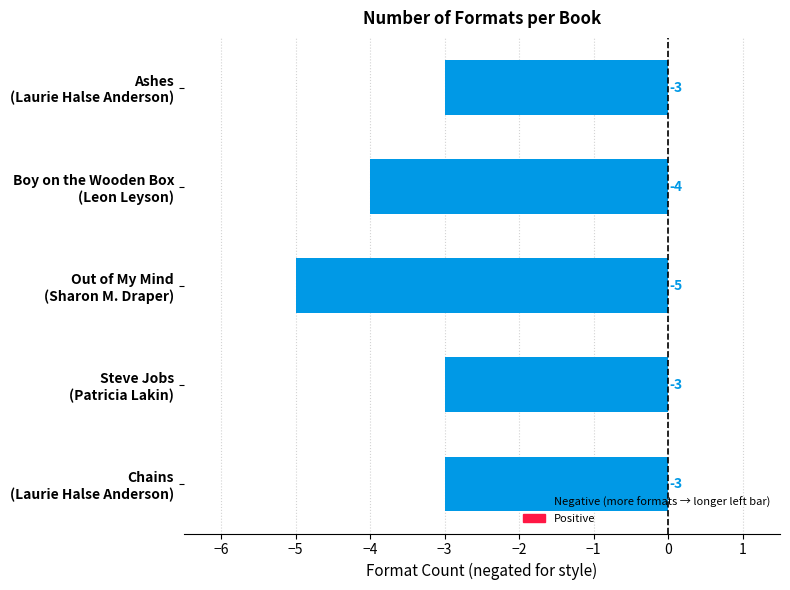

Reading top to bottom, extract all data points from this chart.

-3	-4	-5	-3	-3